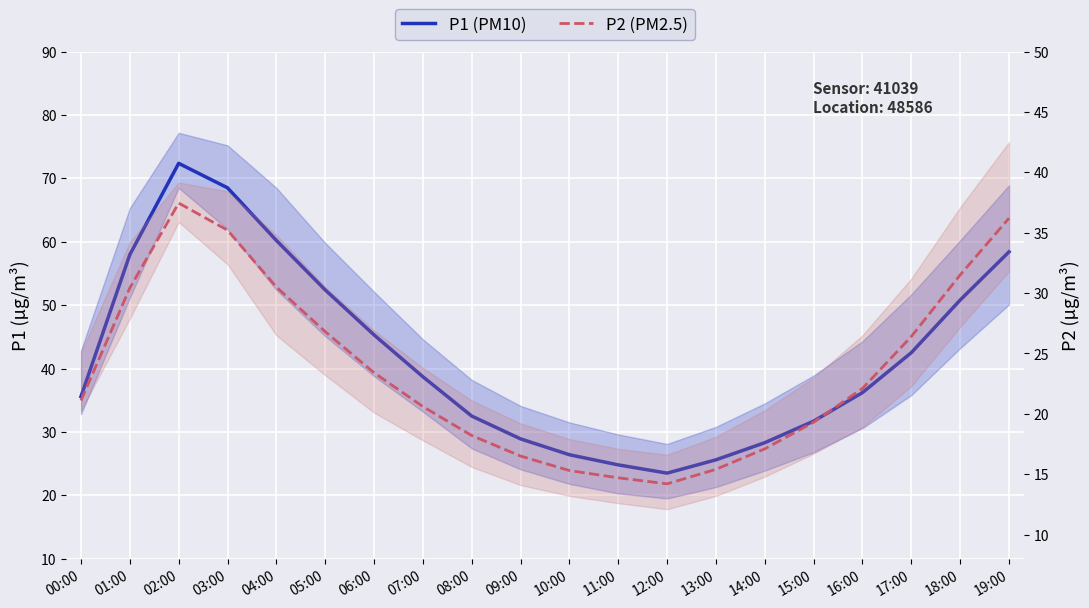

What is the difference between the second highest and second lowest values in the P2 (PM2.5) series?

21.5